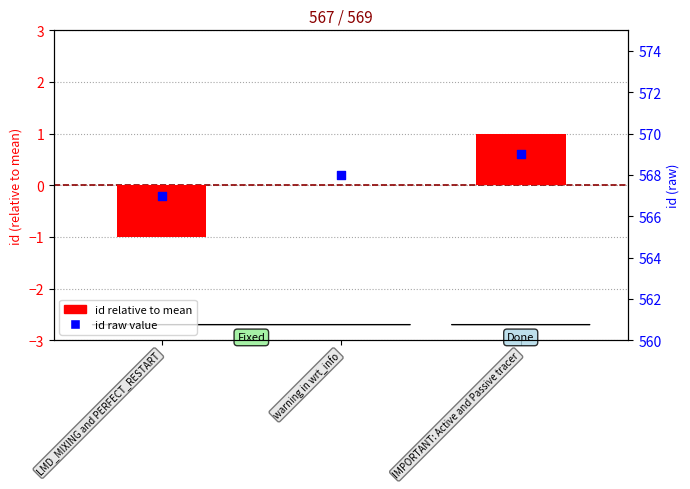

Is the value of id (relative to mean) at IMPORTANT: Active and Passive tracer greater than the value of id (raw) at LMD_MIXING and PERFECT_RESTART?

No